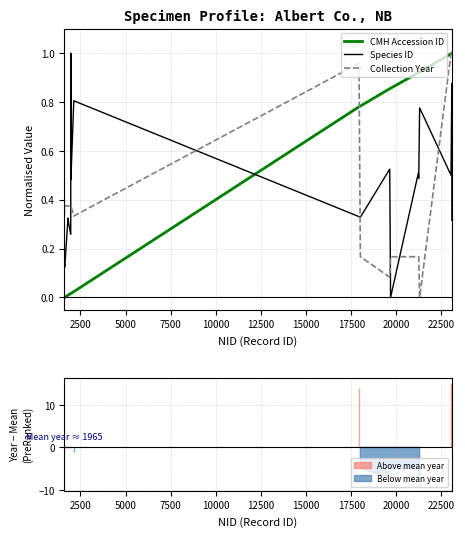

How many categories are shown in the chart?

25